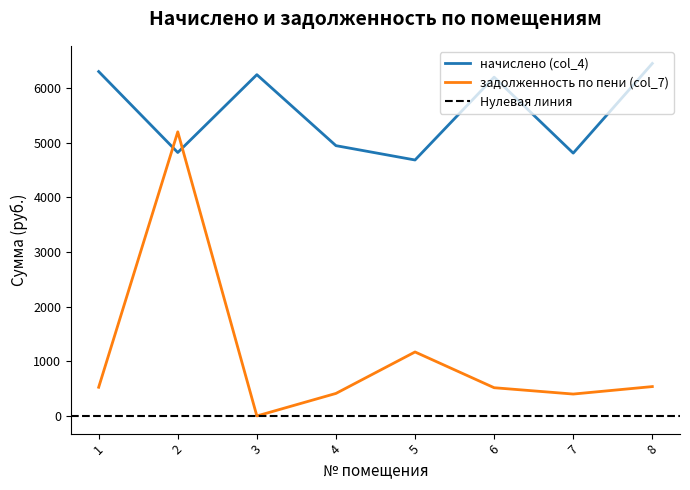

Between 1 and 6, which series saw the biggest shift?

начислено (col_4)